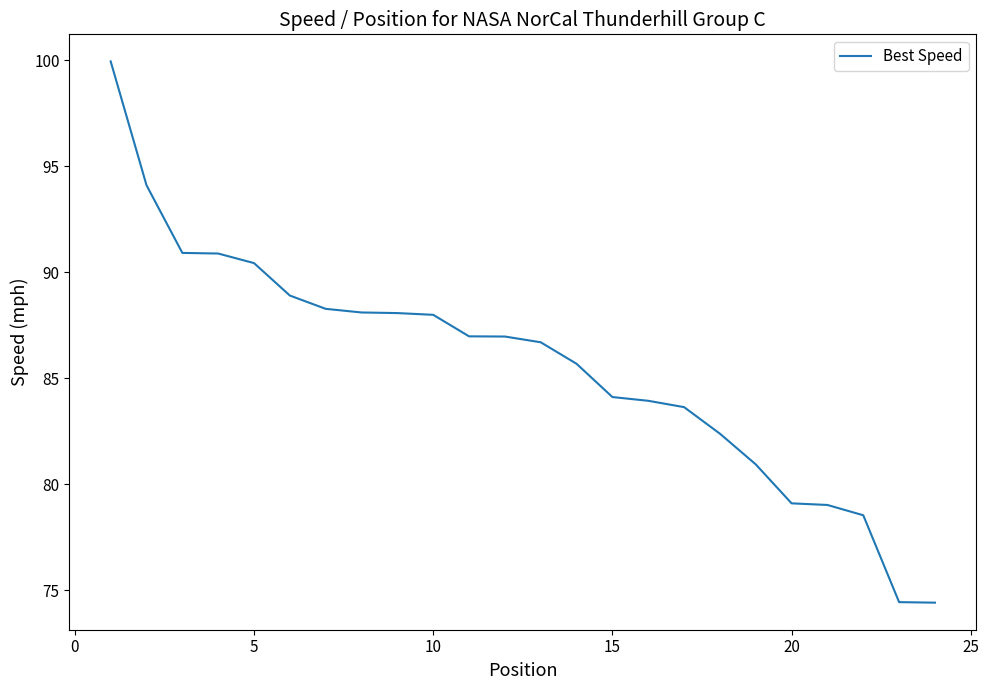

Is this an area chart (filled region under the line)?

No